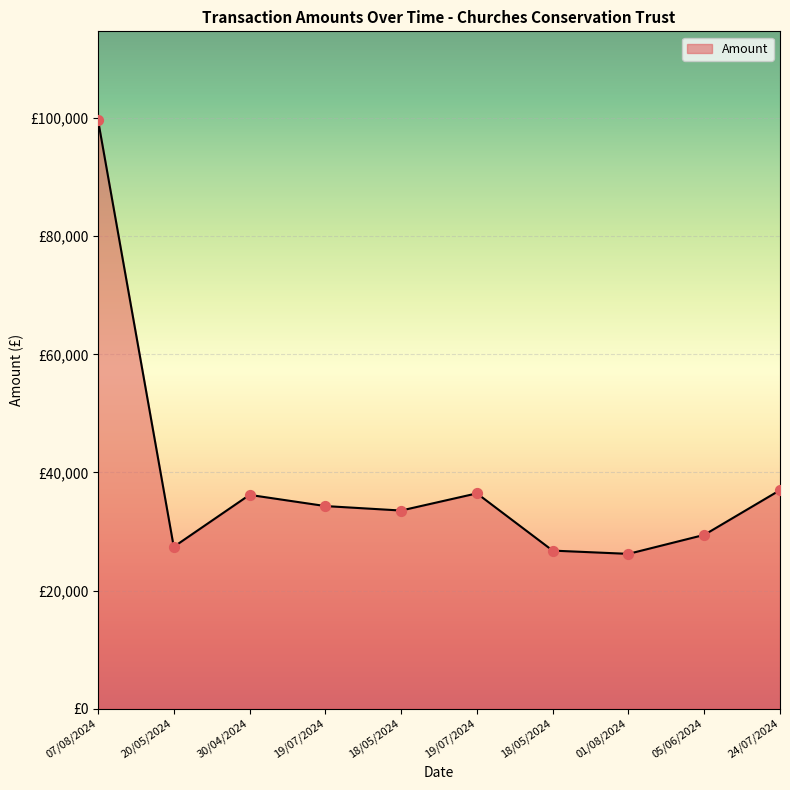

Approximately how many times larger is the value at 19/07/2024 compared to 01/08/2024?

1.4